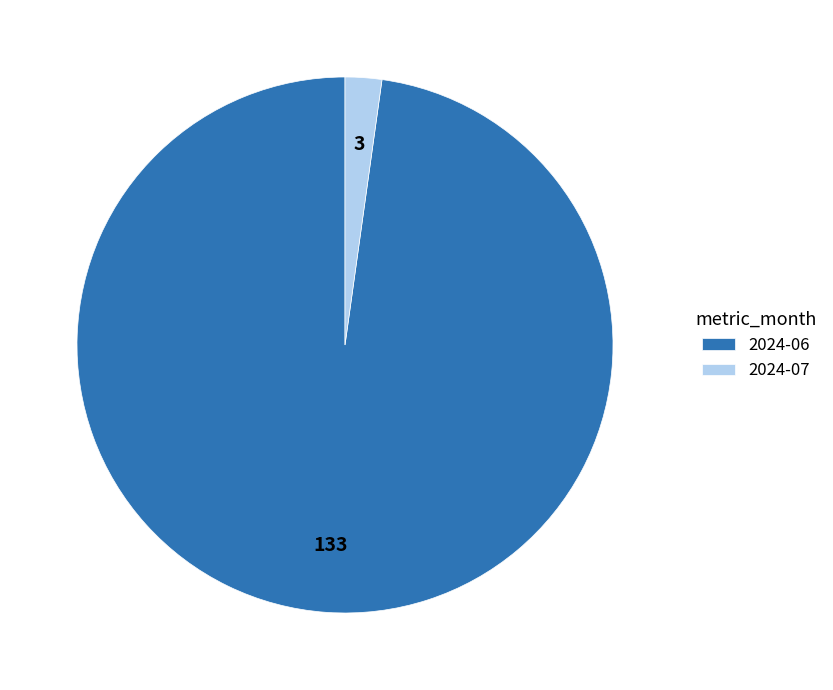

What is the smallest slice in the pie chart?

2024-07